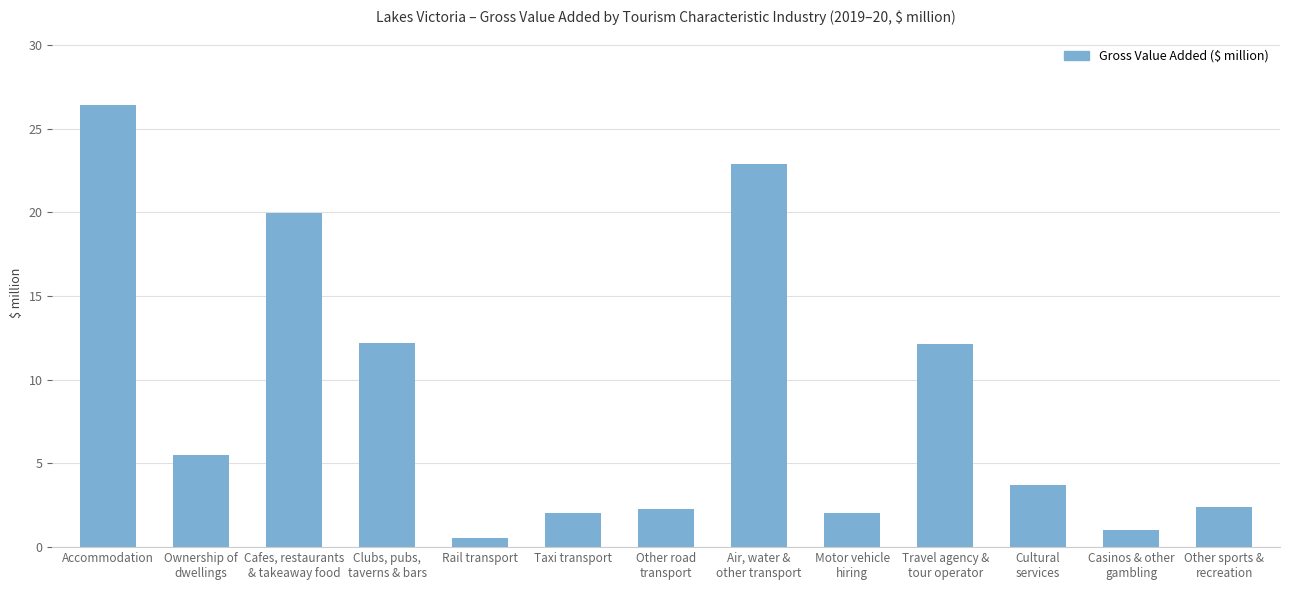

True or false: the data shows 12.1 at Travel agency &
tour operator.

True